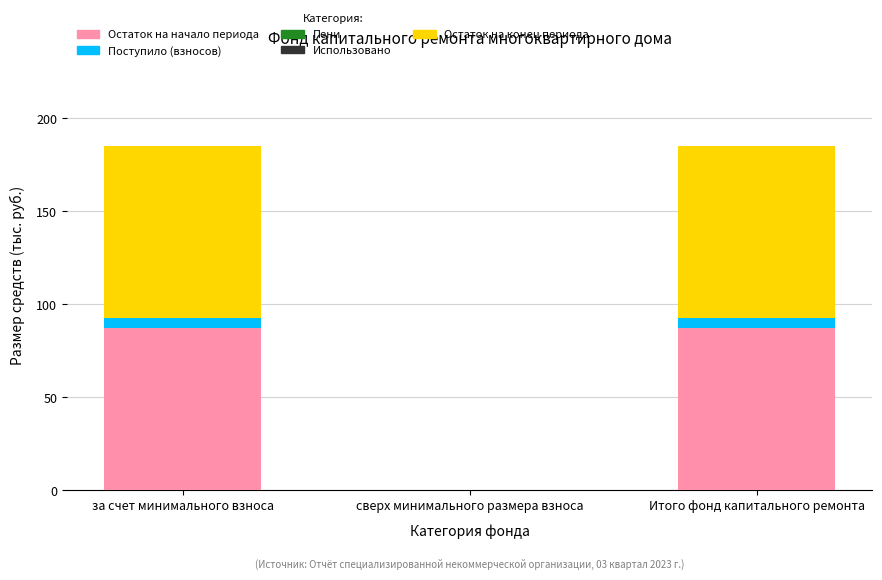

What is the highest value of the Остаток на начало периода series?

87.5